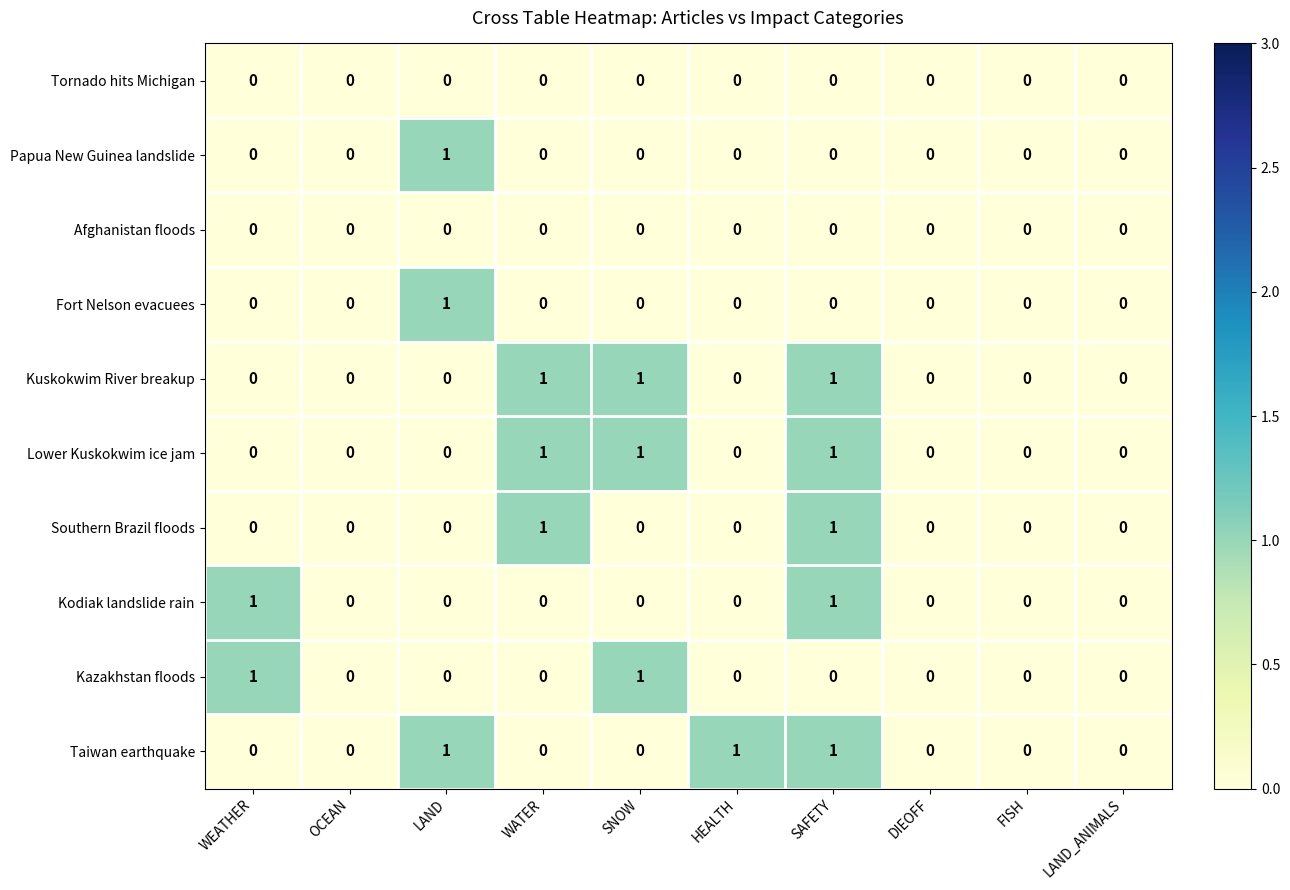

At which category is the sum across all series the highest?

SAFETY